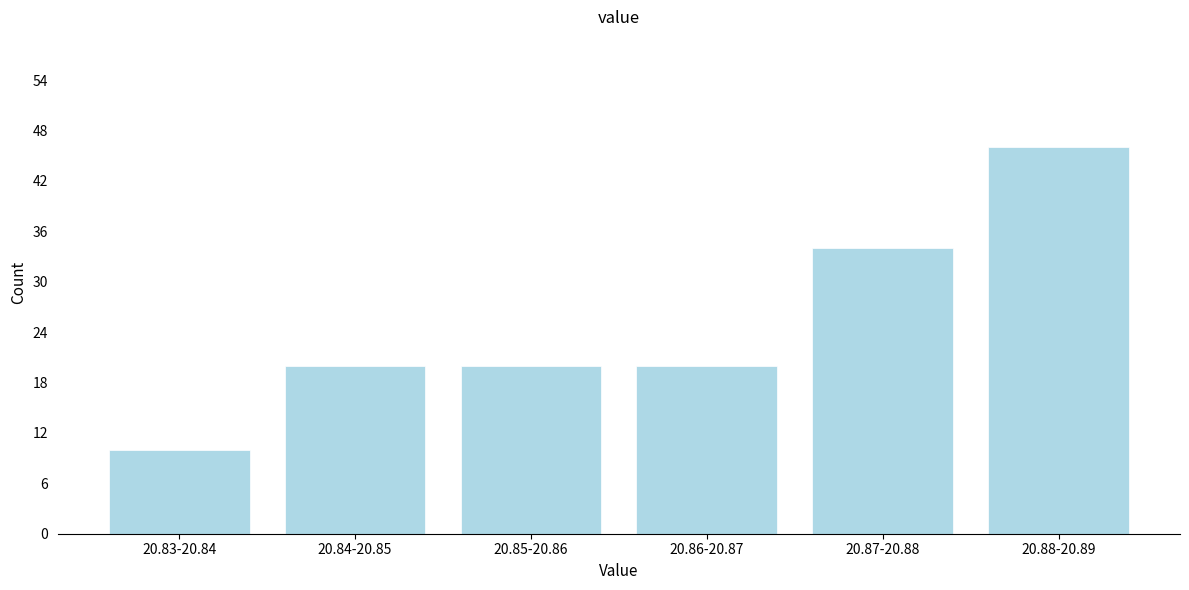

Reading left to right, extract all data points from this chart.

20.83-20.84=10	20.84-20.85=20	20.85-20.86=20	20.86-20.87=20	20.87-20.88=34	20.88-20.89=46